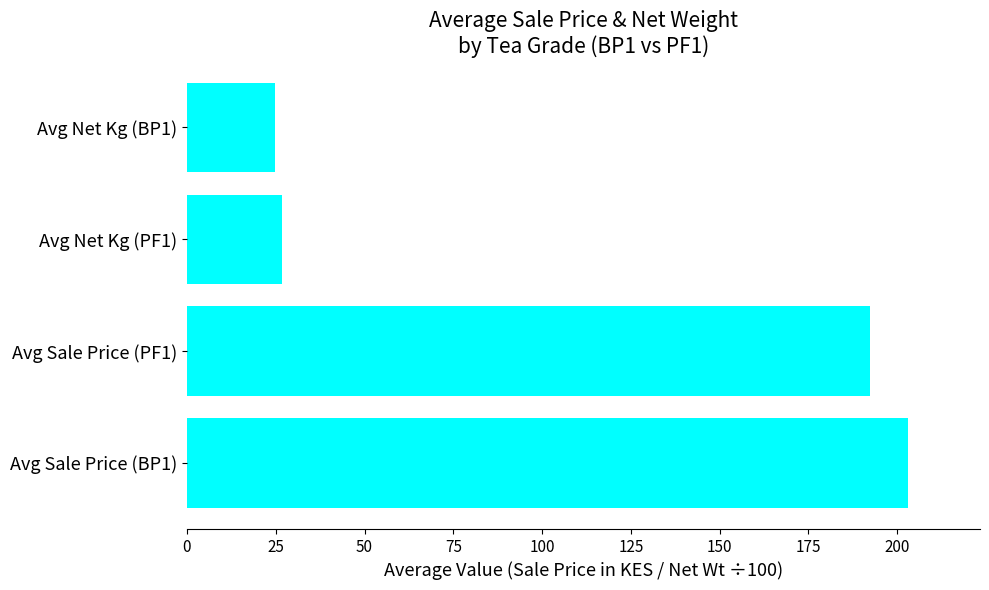

How many values exceed 192?

2